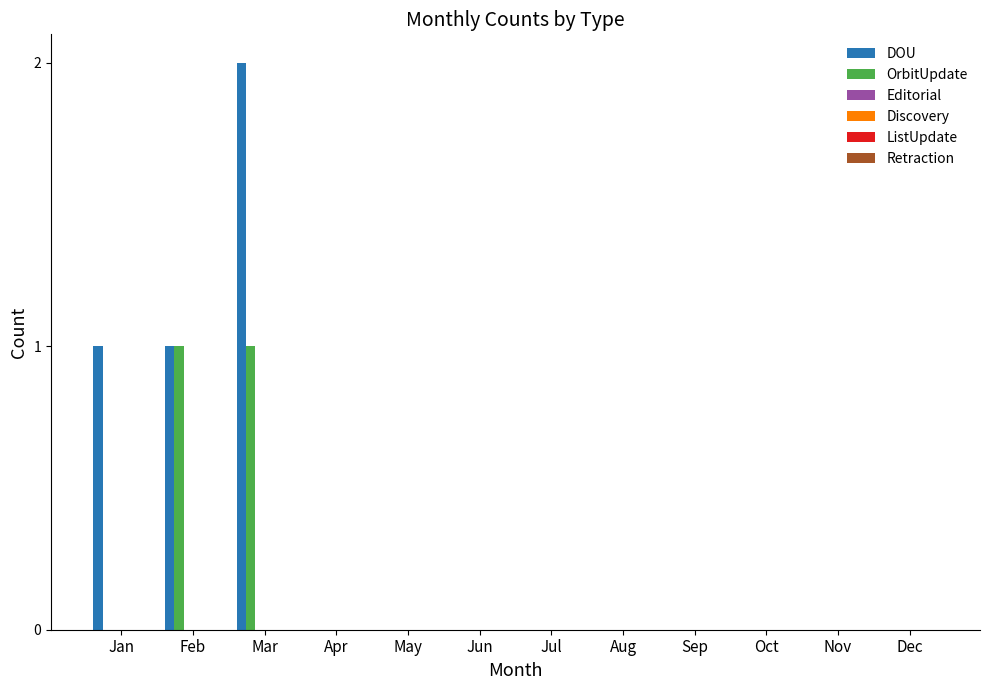

Which series has the largest total across all categories?

DOU